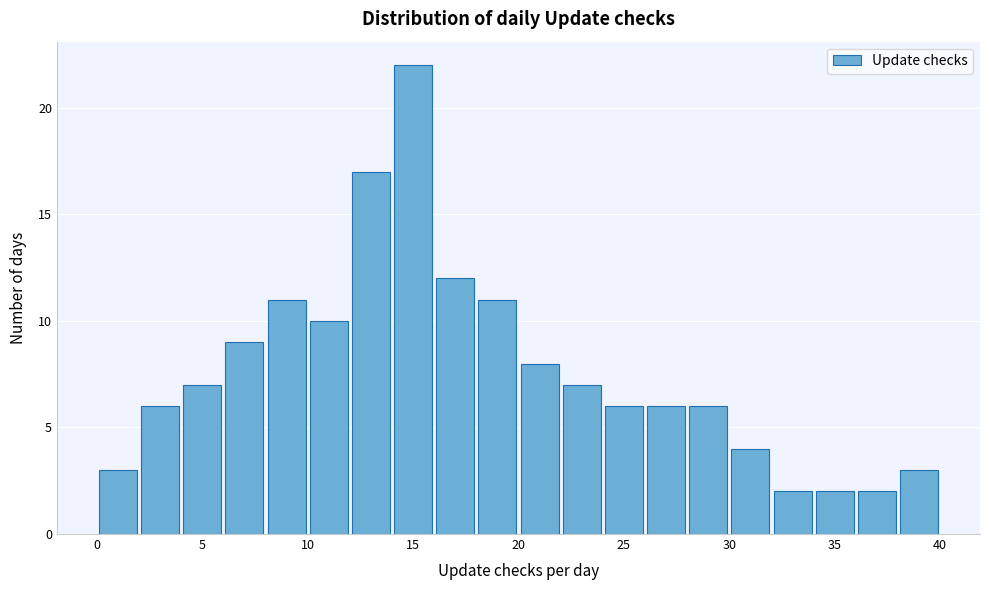

Over which range of the x-axis is the bar tallest?

14 to 16